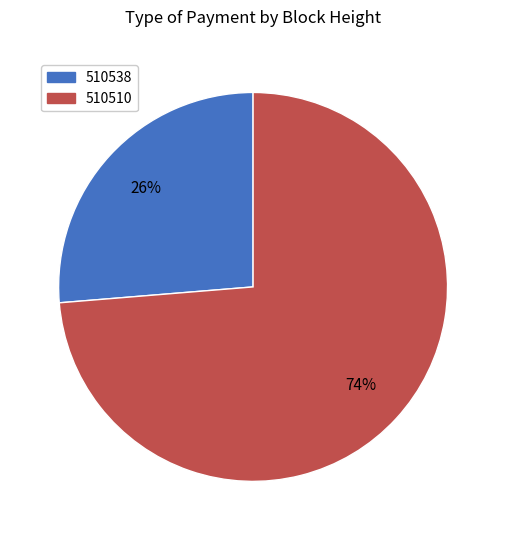

To the nearest percent, what percentage of the pie is 510538?

26%